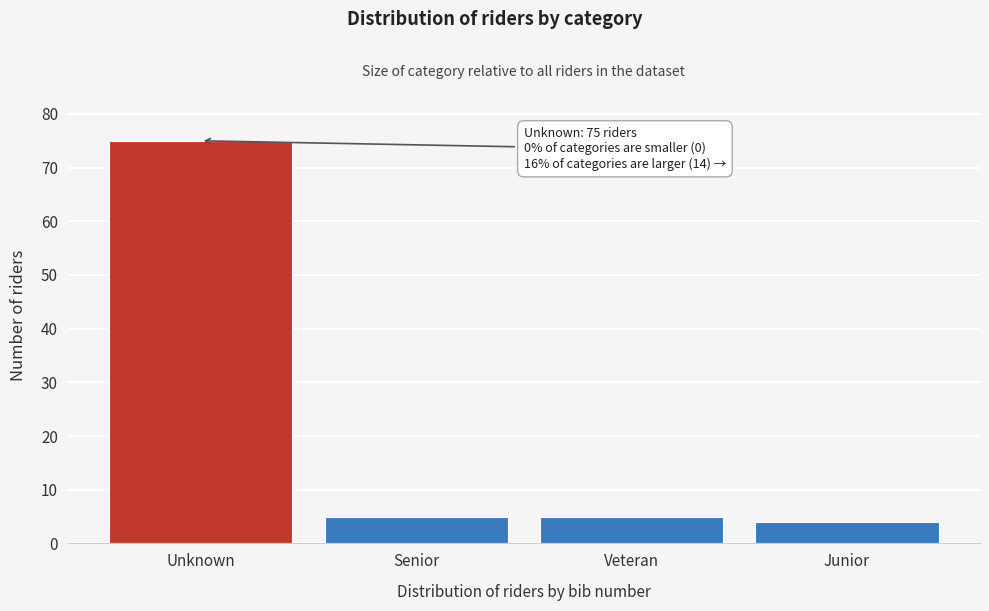

Reading left to right, extract all data points from this chart.

75	5	5	4